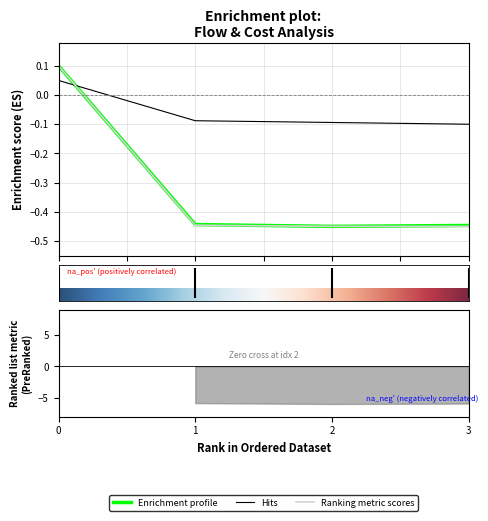

Is this an area chart (filled region under the line)?

No